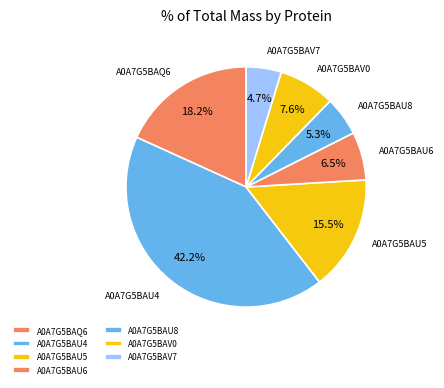

True or false: A0A7G5BAV7 accounts for 13% of the total.

False